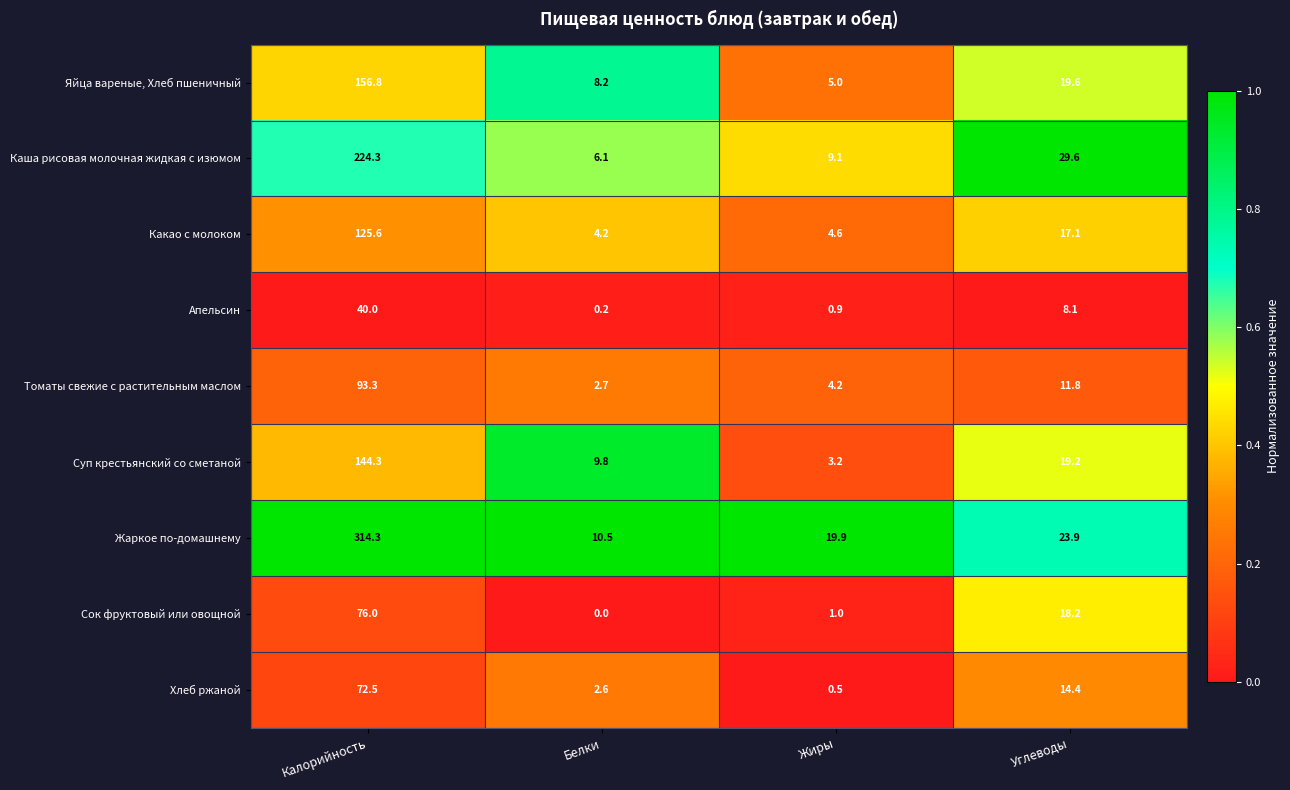

What is the sum of the Хлеб ржаной values at Калорийность and Жиры?

73.0